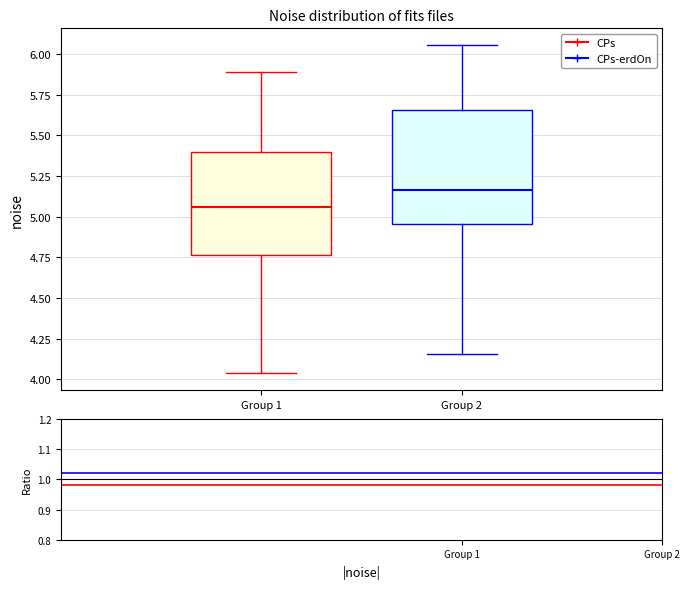

Reading left to right, transcribe this box plot: for each box, give where its median line is, the range the box spans, and where its two whiskers end, as read against the y-axis. The values are not printed on the chart, so give them approximately, as read against the axis.

Group 1: median 5.05, box 4.75 to 5.40, whiskers 4.05 to 5.90
Group 2: median 5.15, box 4.95 to 5.65, whiskers 4.15 to 6.05